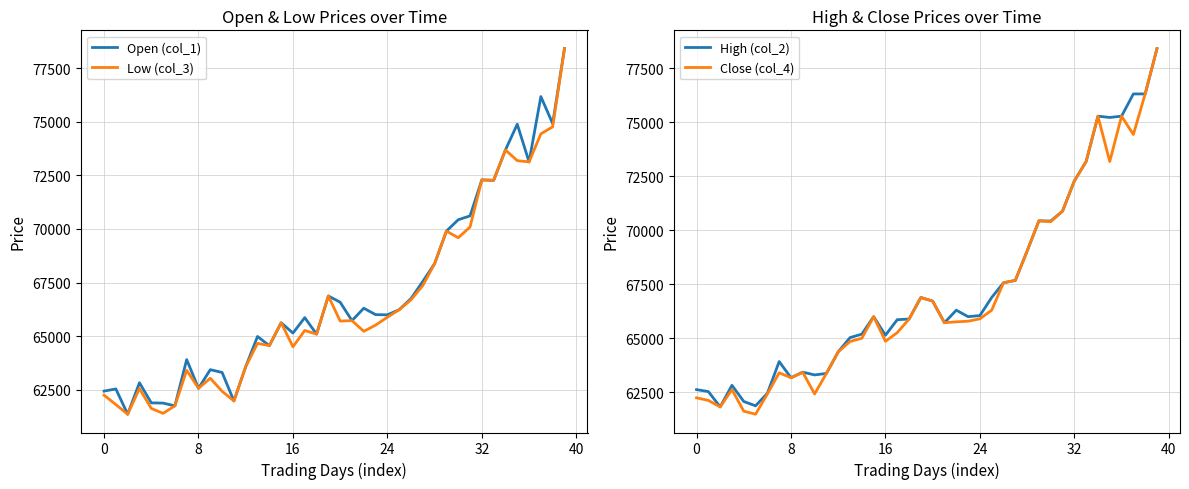

The value of Low (col_3) at 32 is 47580. True or false?

False